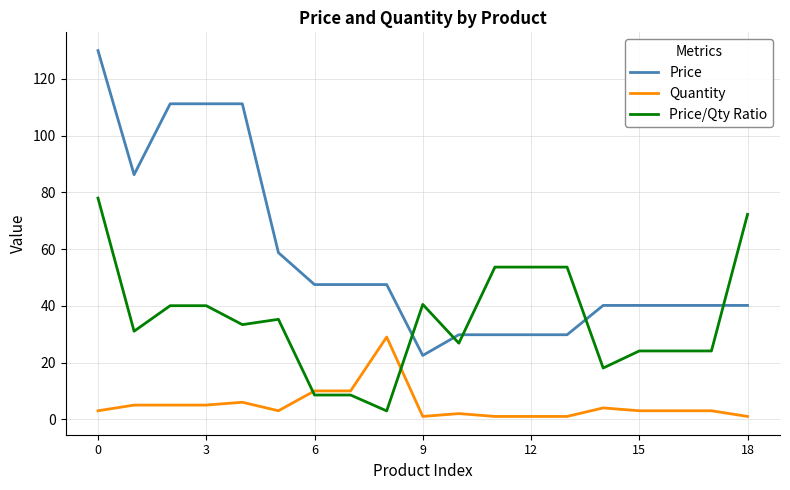

What is the maximum value shown in the chart?

130.0